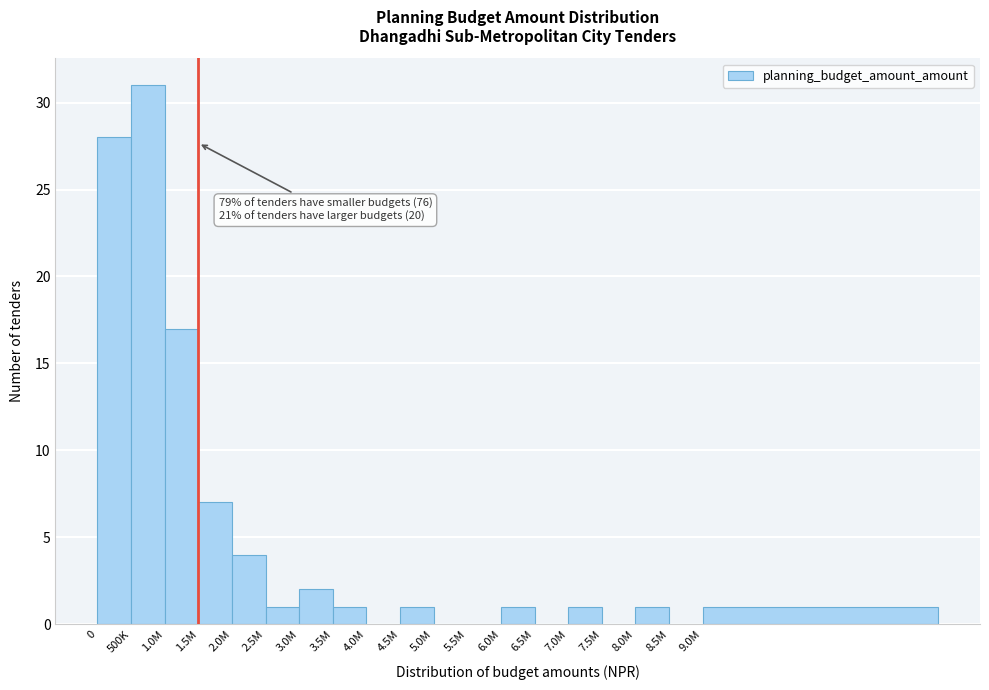

Reading left to right, what are all the values shown in this chart?

0=28	500K=31	1.0M=17	1.5M=7	2.0M=4	2.5M=1	3.0M=2	3.5M=1	4.0M=0	4.5M=1	5.0M=0	5.5M=0	6.0M=1	6.5M=0	7.0M=1	7.5M=0	8.0M=1	8.5M=0	9.0M=1